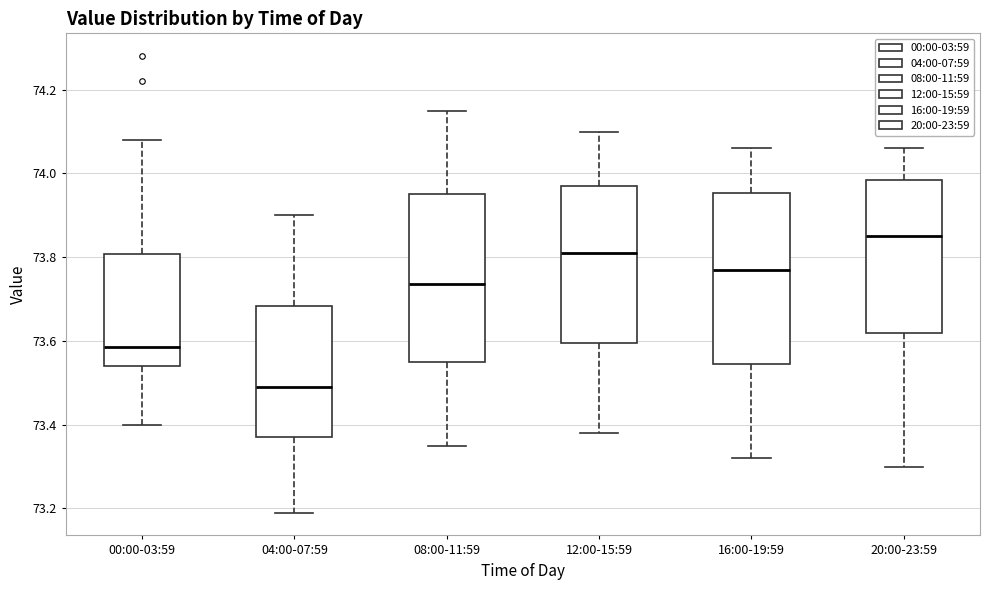

Which box's median line is the lowest?

04:00-07:59